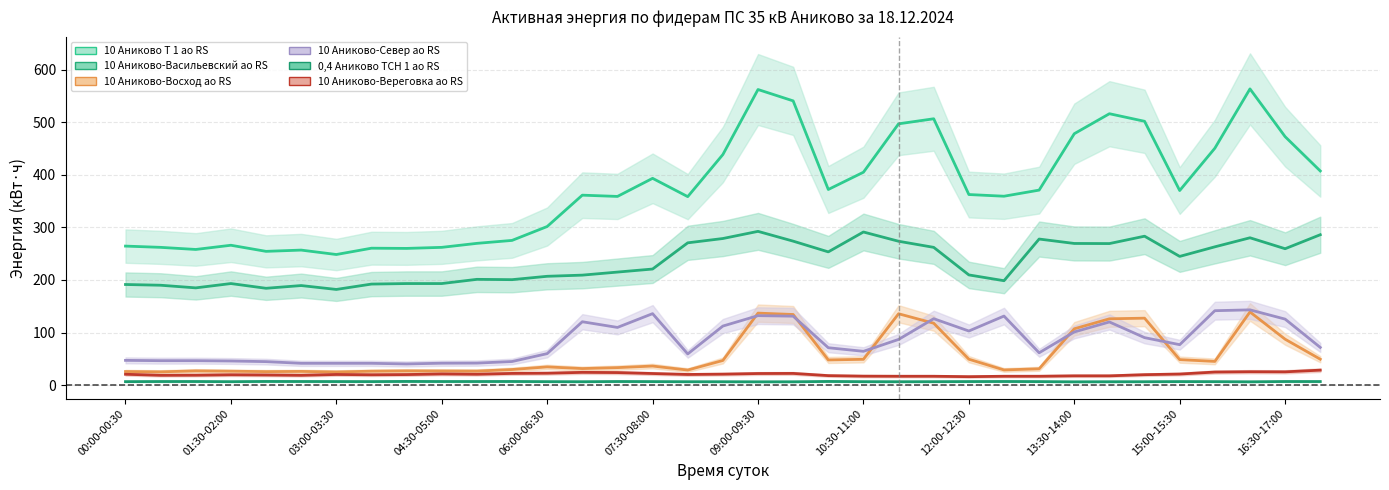

At which label does 10 Аниково-Восход ао RS first exceed 34?

06:00-06:30